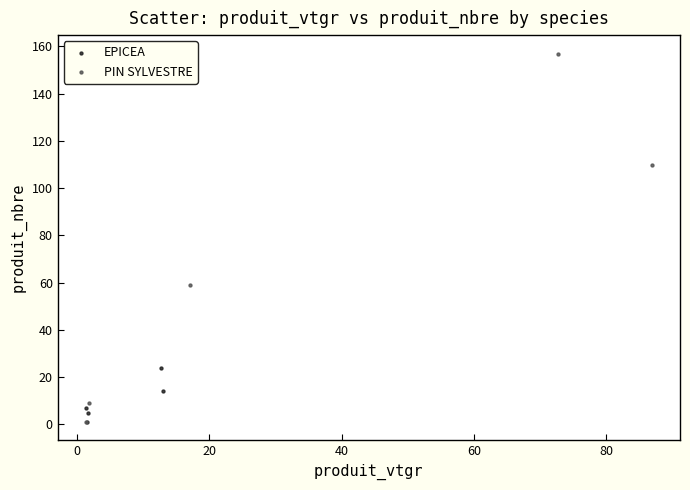

Which series has the largest Y range (max minus min)?

PIN SYLVESTRE